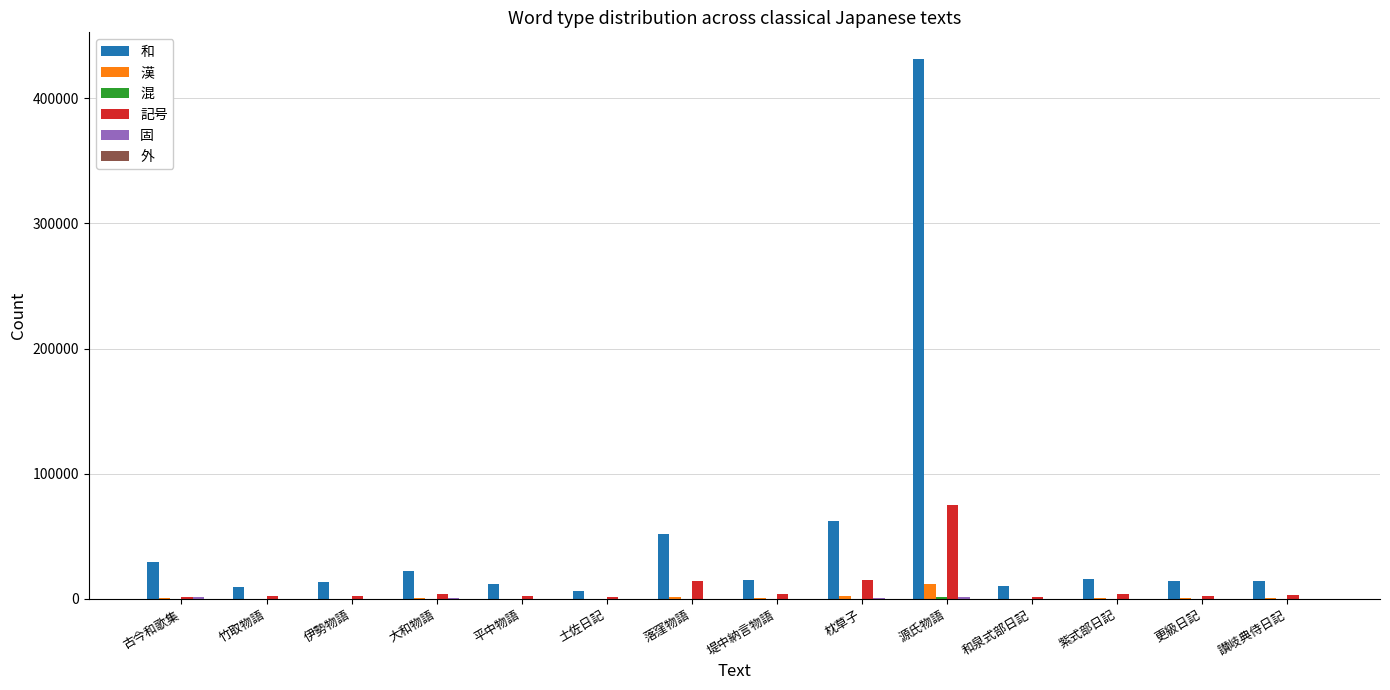

Which category has the highest value across all series?

源氏物語